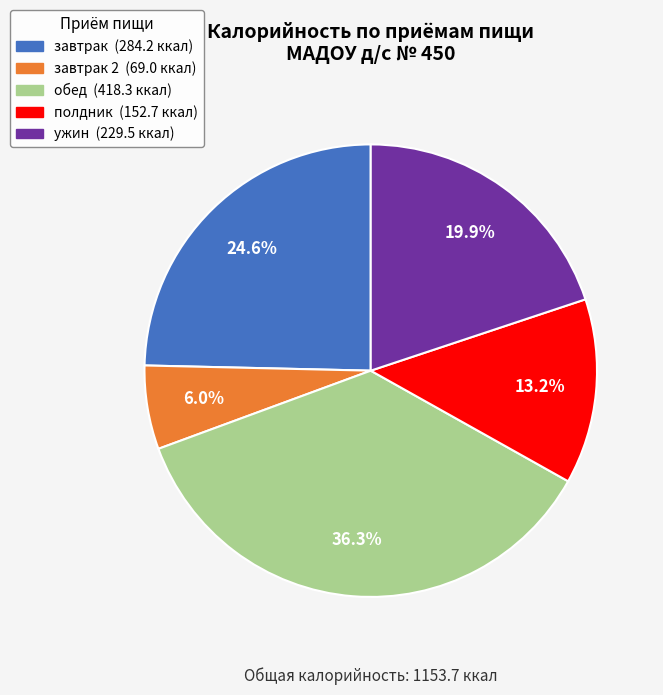

Is there any slice that represents more than half of the pie?

No